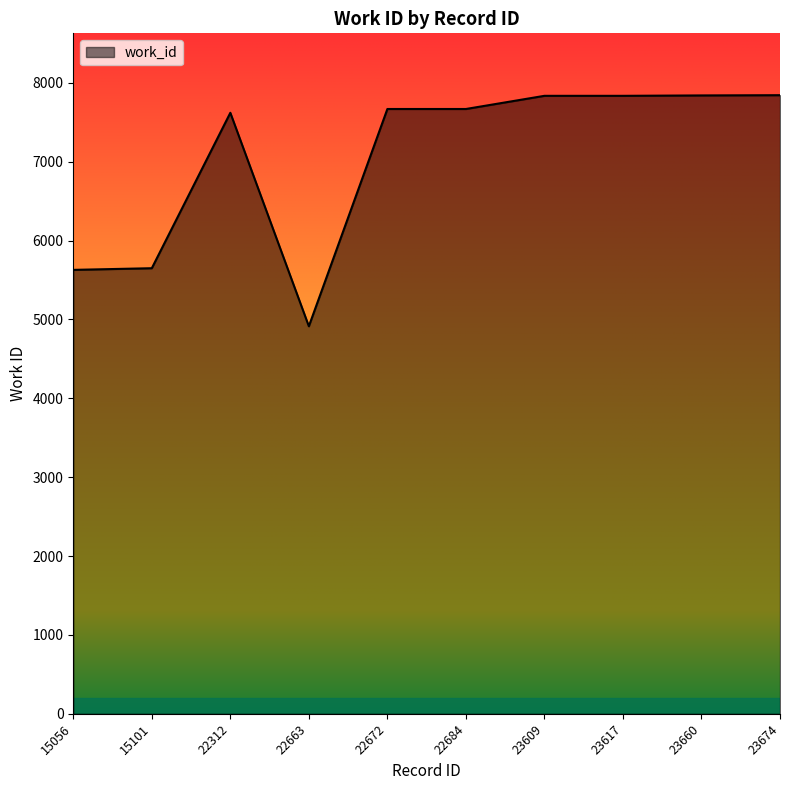

How many categories are shown in the chart?

10